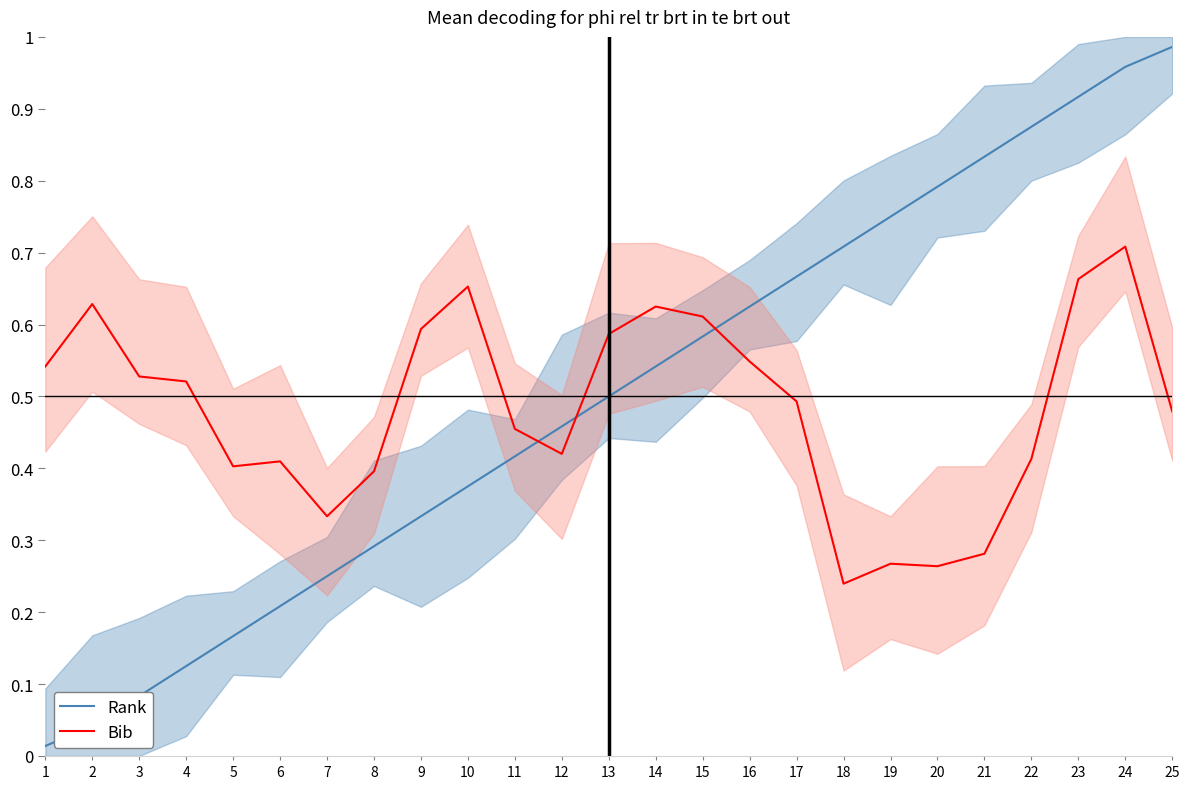

The value of Bib at 23 is 0.7. True or false?

True